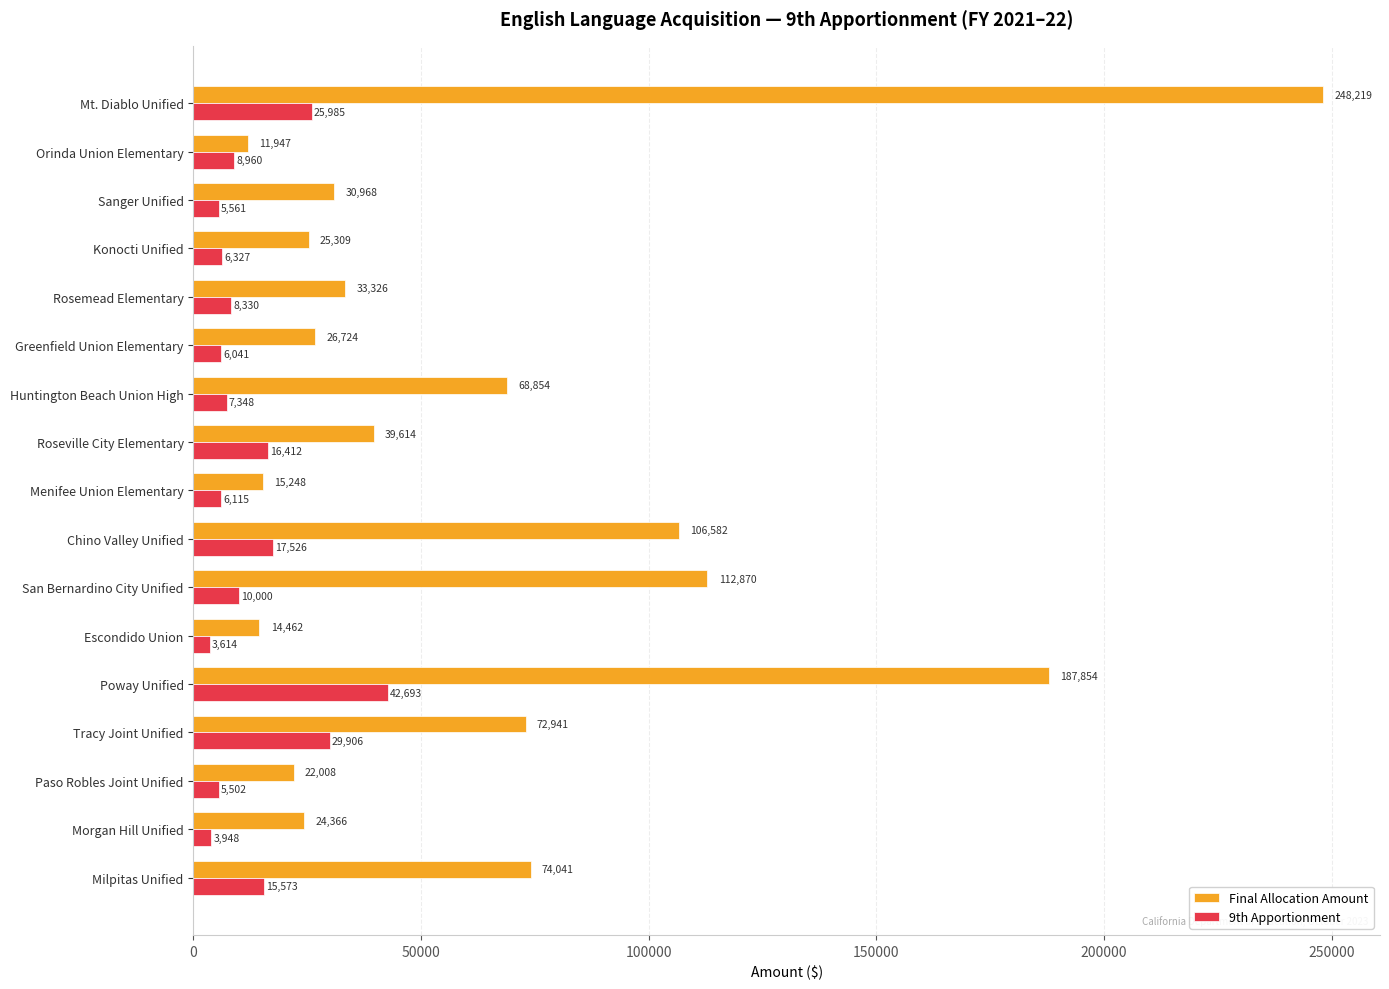

What is the spread (max minus min) of values at Tracy Joint Unified?

43035